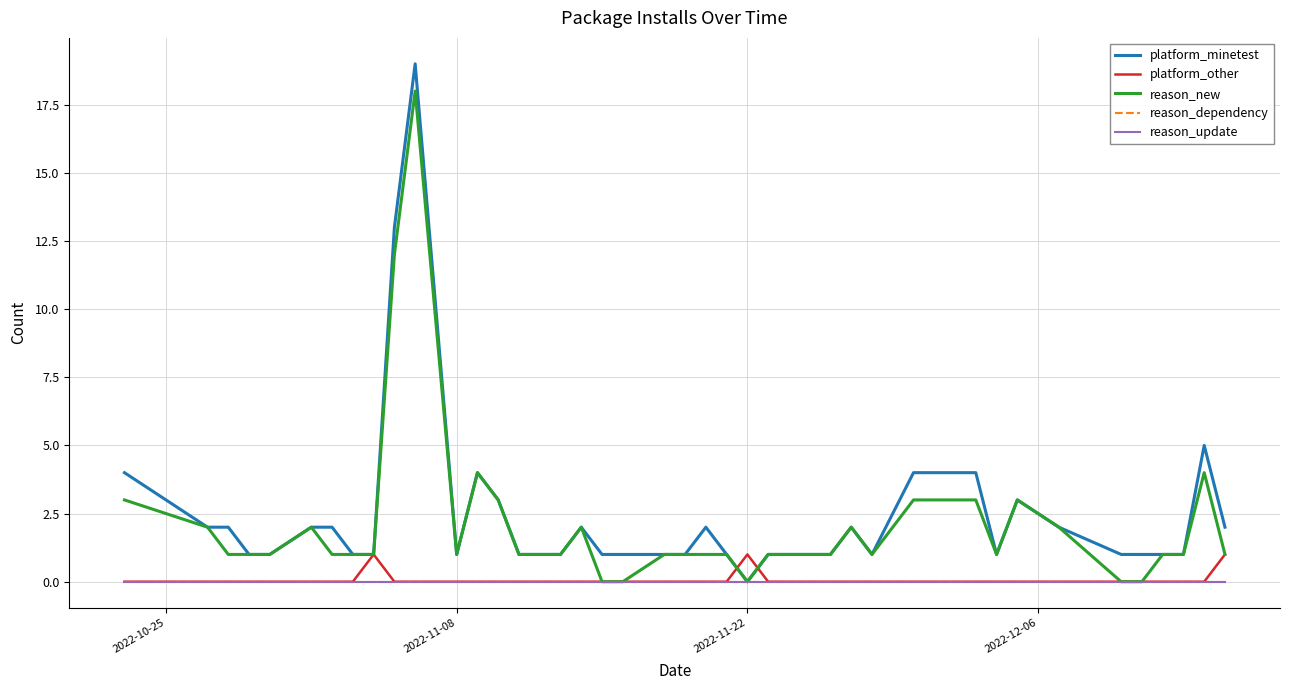

Is this an area chart (filled region under the line)?

No